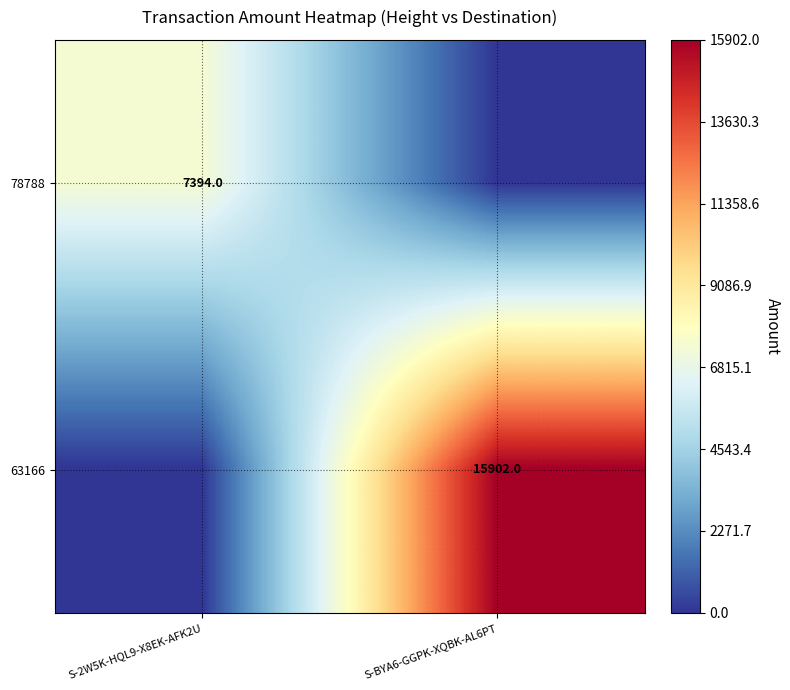

True or false: 78788 has a value of 7394 at S-2W5K-HQL9-X8EK-AFK2U.

True